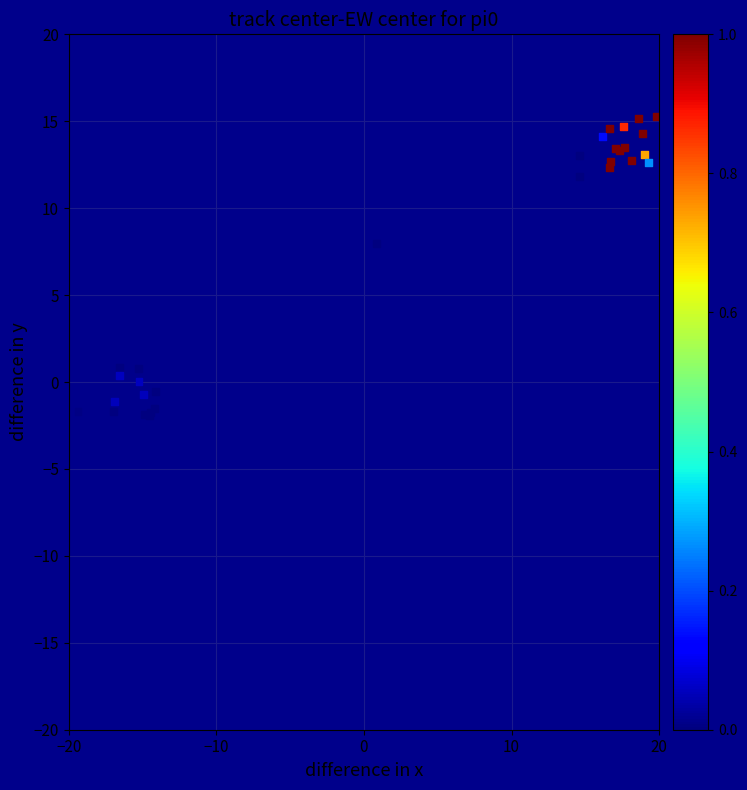

What Y value in the scatter plot is closest to 6?

8.0